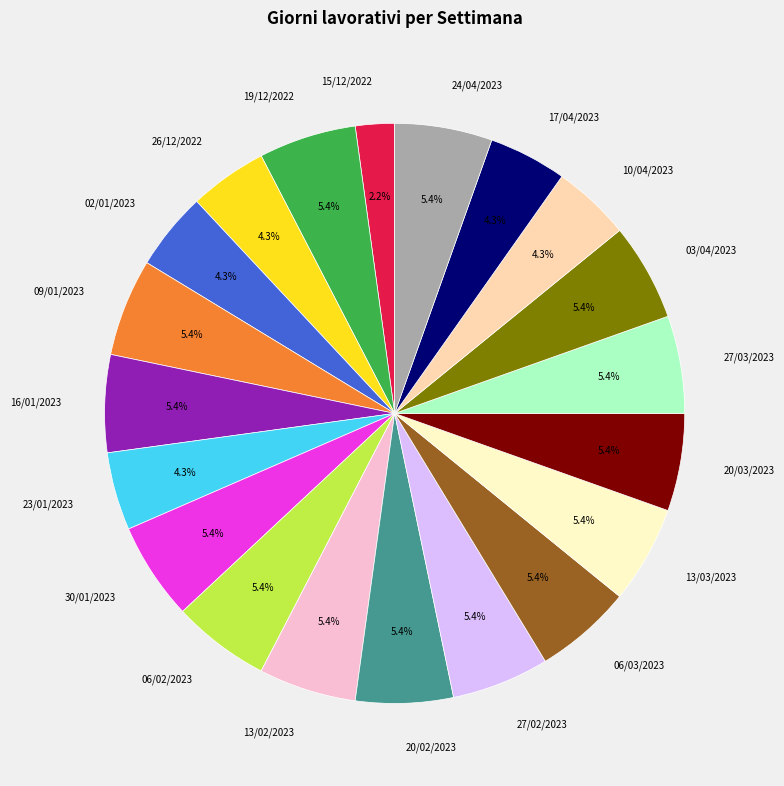

What portion of the pie excludes 19/12/2022?

94.6%